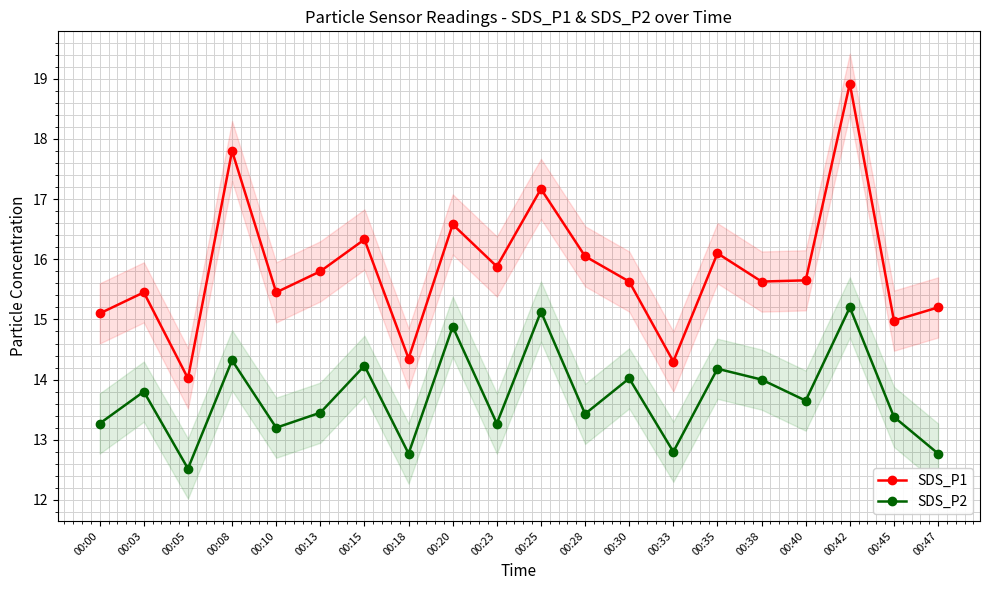

What is the lowest value of the SDS_P2 series?

12.5